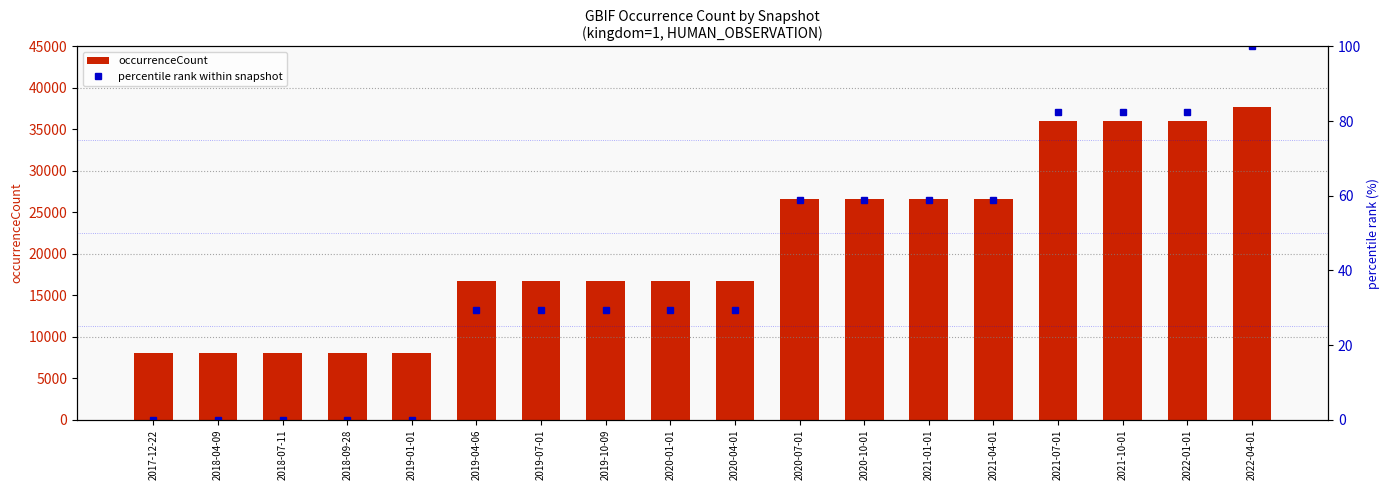

What is the highest value of the occurrenceCount series?

37757